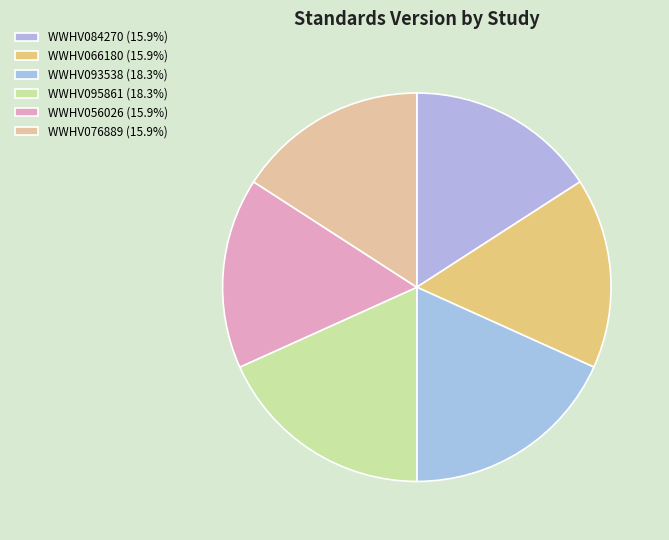

How many slices are in this pie chart?

6